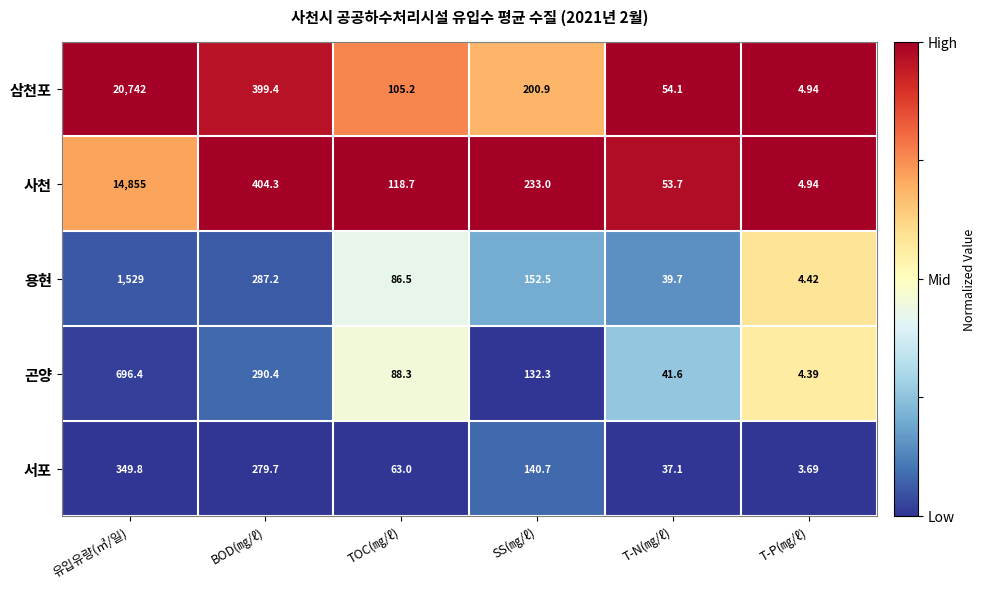

List the series in order of their peak value, lowest first.

서포, 곤양, 용현, 사천, 삼천포